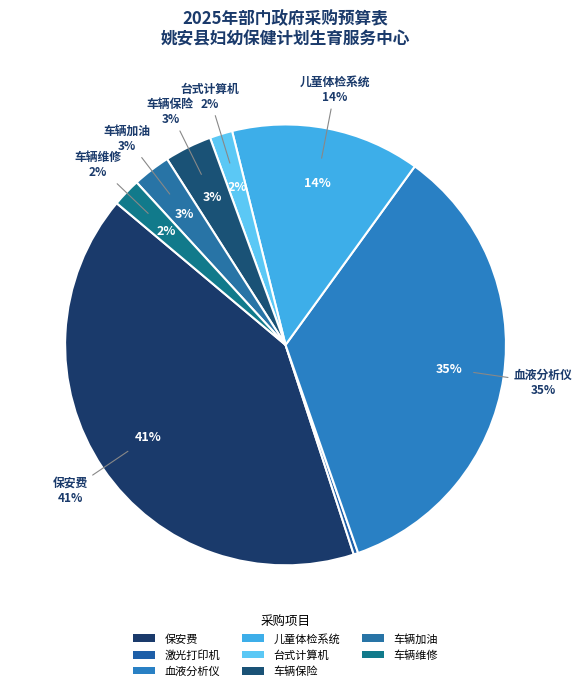

What is the ratio of the value at 保安费 to the value at 台式计算机?

24.7